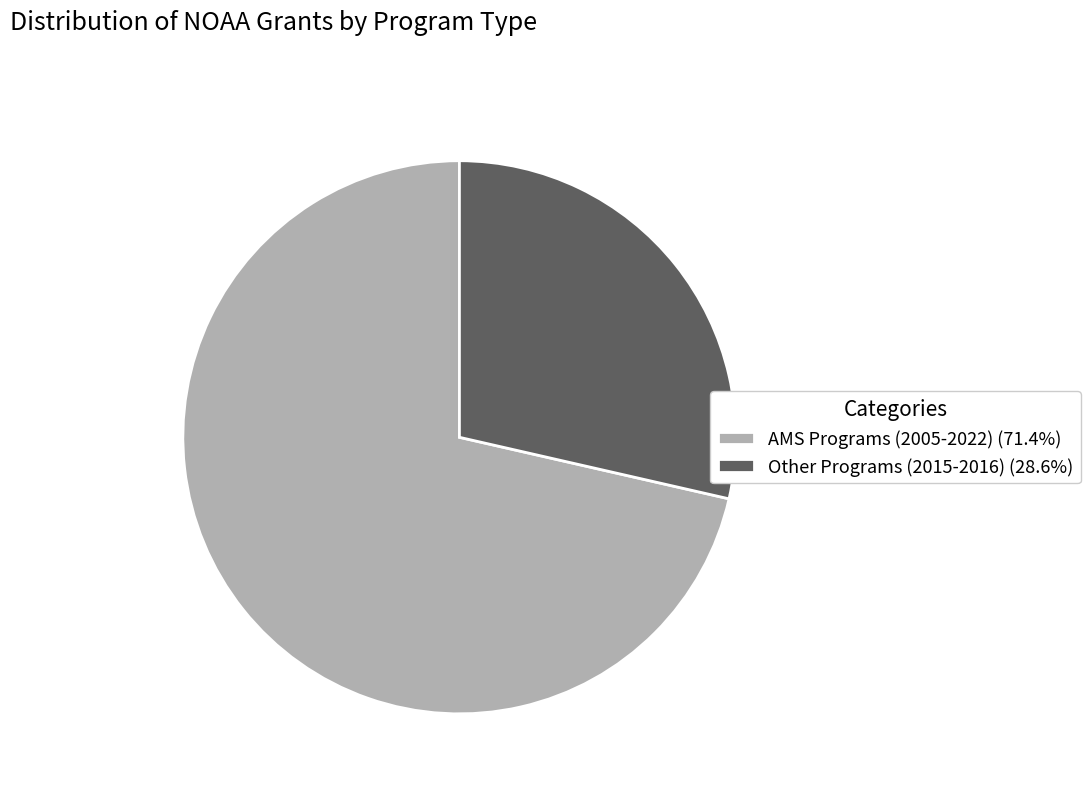

How many segments does this pie chart have?

2